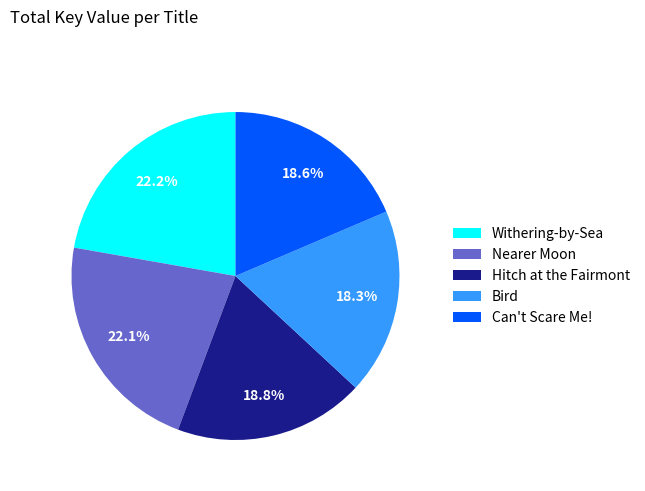

Count the number of slices in the pie.

5